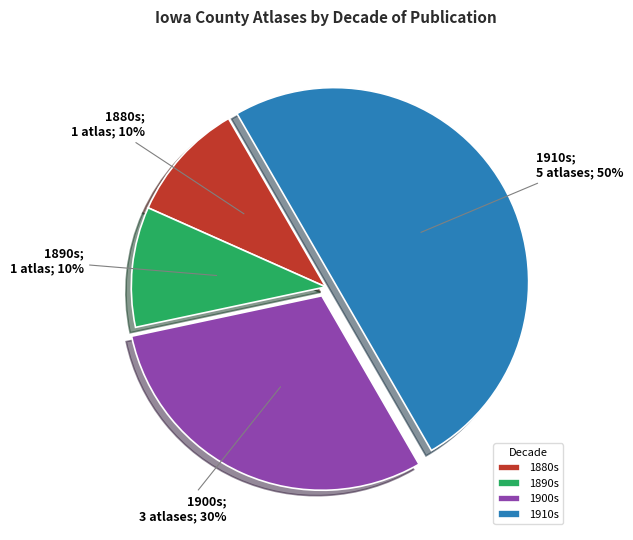

Is 1900s the majority of the pie?

No